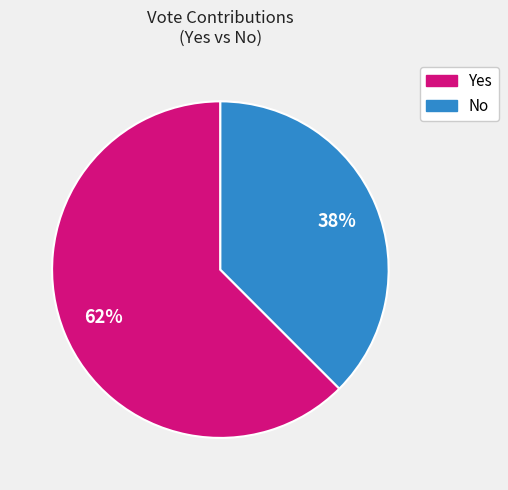

Is there any slice that represents more than half of the pie?

Yes